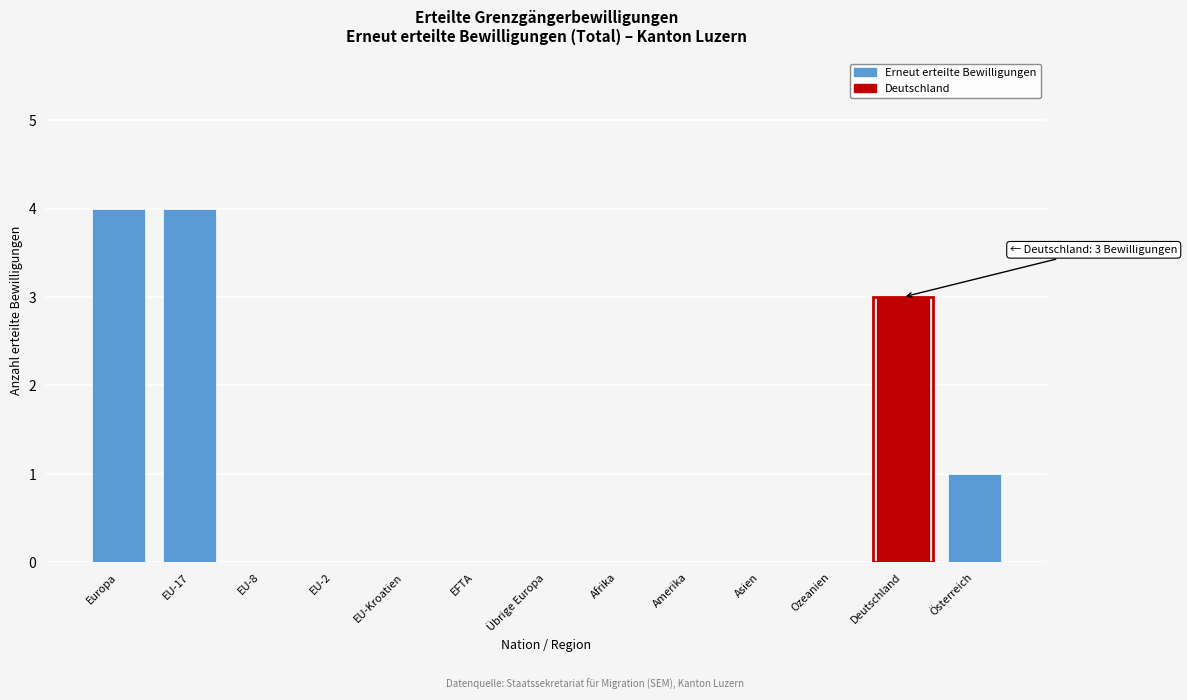

Reading right to left, list all the values displayed in this chart.

Österreich=1	Deutschland=3	Ozeanien=0	Asien=0	Amerika=0	Afrika=0	Übrige Europa=0	EFTA=0	EU-Kroatien=0	EU-2=0	EU-8=0	EU-17=4	Europa=4